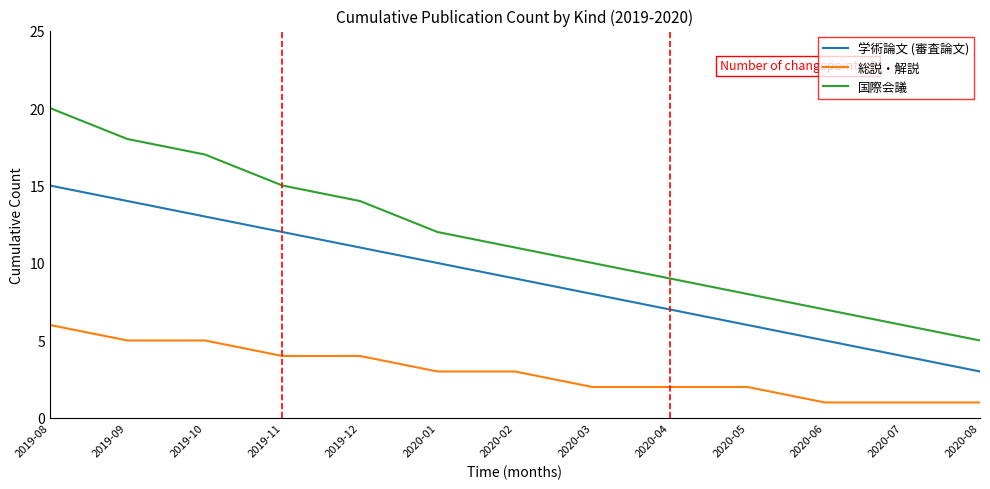

Is it true that 国際会議 equals 18 at 2019-09?

True